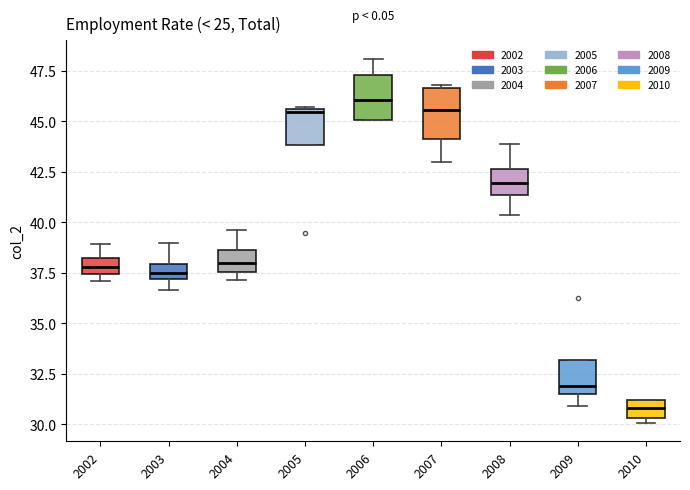

Where does the upper whisker of the box at x = 2006 end on the y-axis? The values are not printed on the chart, so give them approximately, as read against the axis.

48.0